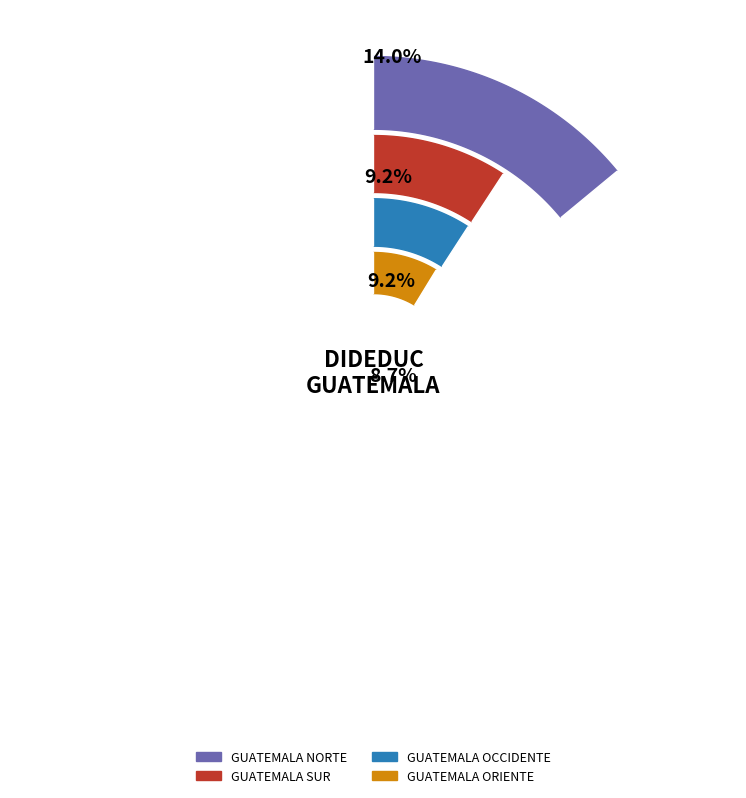

To the nearest percent, what percentage of the pie is GUATEMALA SUR?

9%